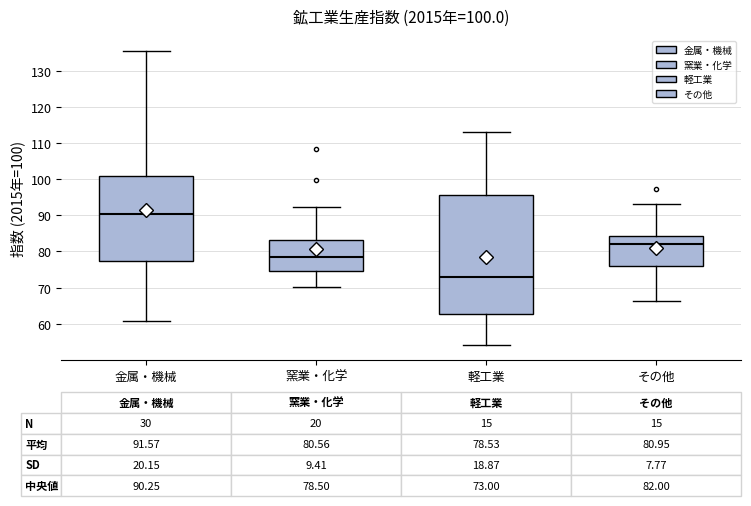

Which box is the tallest, from its lower edge to its upper edge?

軽工業